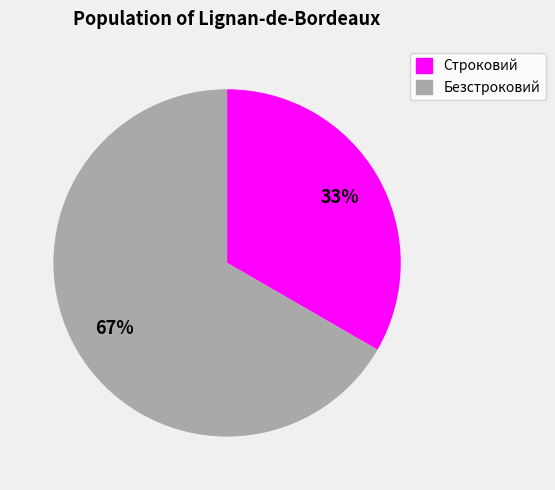

Approximately how many times larger is the value at Строковий compared to Безстроковий?

0.5